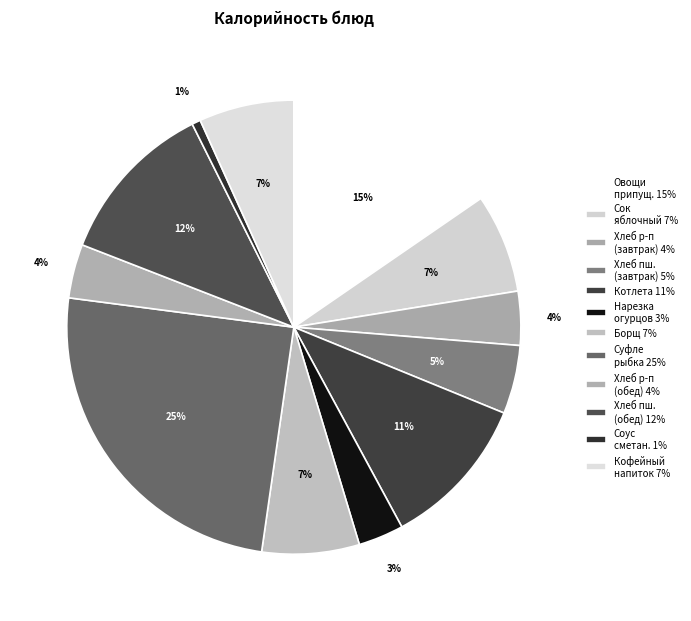

Count the number of slices in the pie.

12